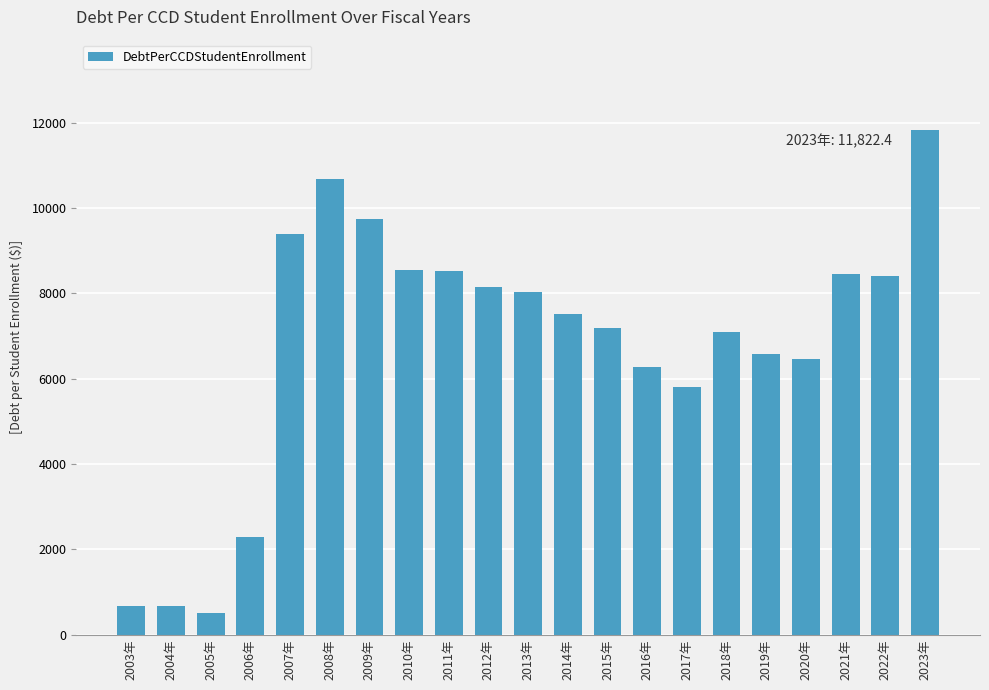

What is the greatest value displayed?

11822.4